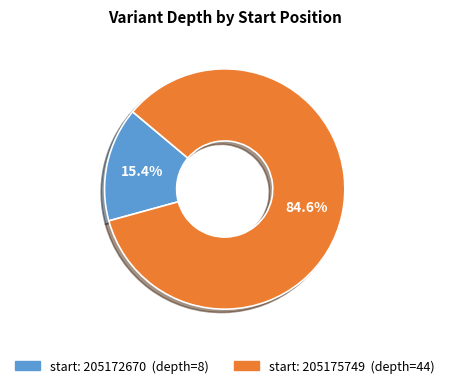

Does any single category account for the majority?

Yes